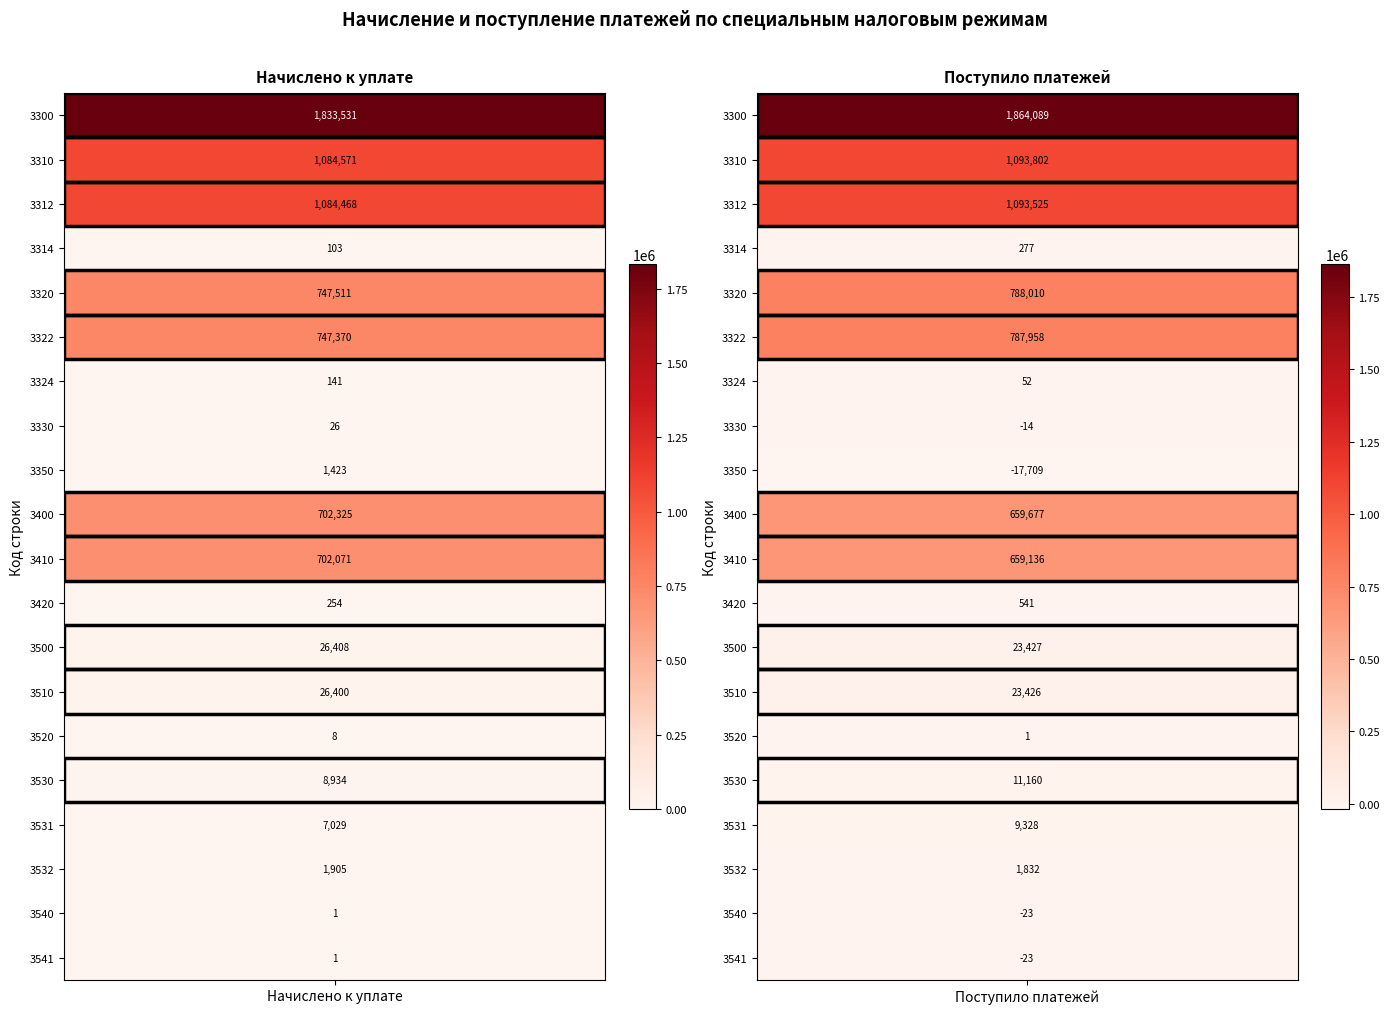

At how many categories does at least one series exceed 320225?

7